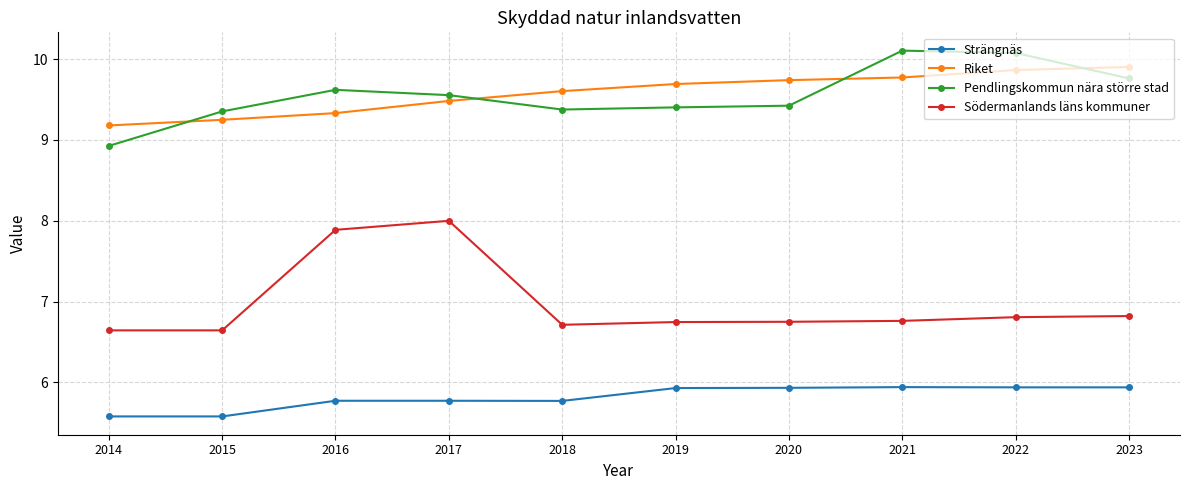

True or false: Riket and Strängnäs intersect in this chart.

False